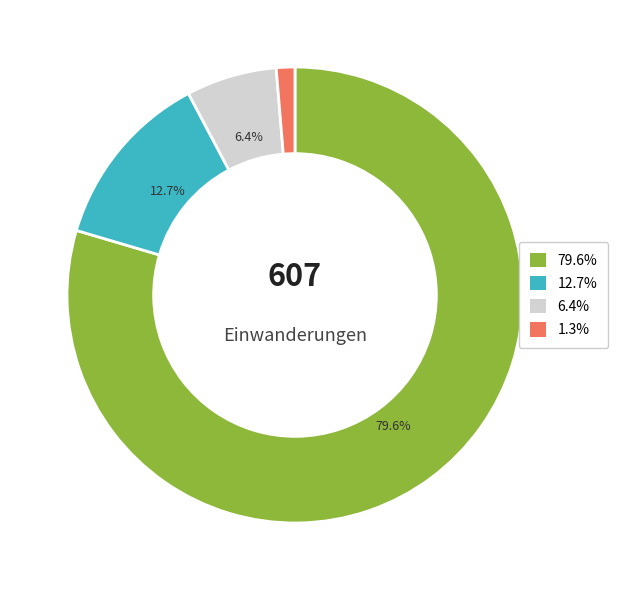

Is the sum of 79.6% and 6.4% greater than half?

Yes